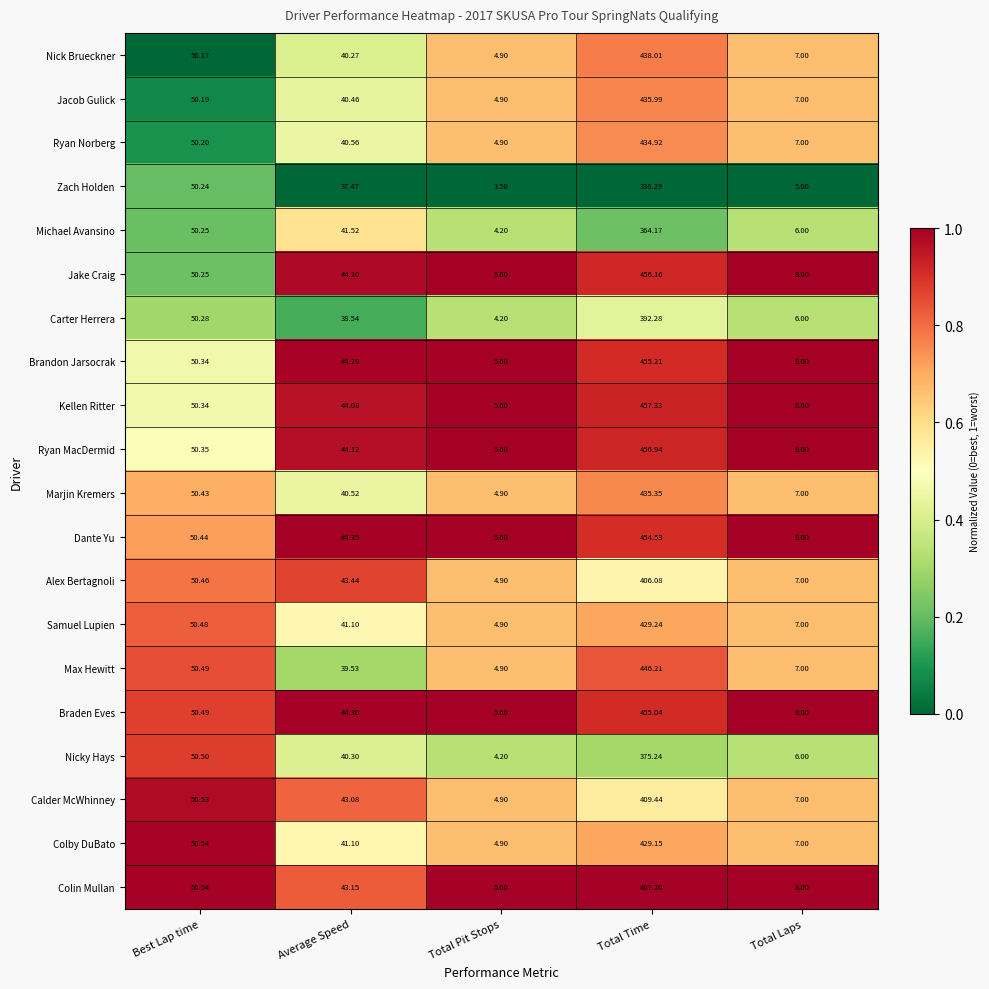

Rank the series by their maximum value, from highest to lowest.

Colin Mullan, Kellen Ritter, Ryan MacDermid, Jake Craig, Brandon Jarsocrak, Braden Eves, Dante Yu, Max Hewitt, Nick Brueckner, Jacob Gulick, Marjin Kremers, Ryan Norberg, Samuel Lupien, Colby DuBato, Calder McWhinney, Alex Bertagnoli, Carter Herrera, Nicky Hays, Michael Avansino, Zach Holden